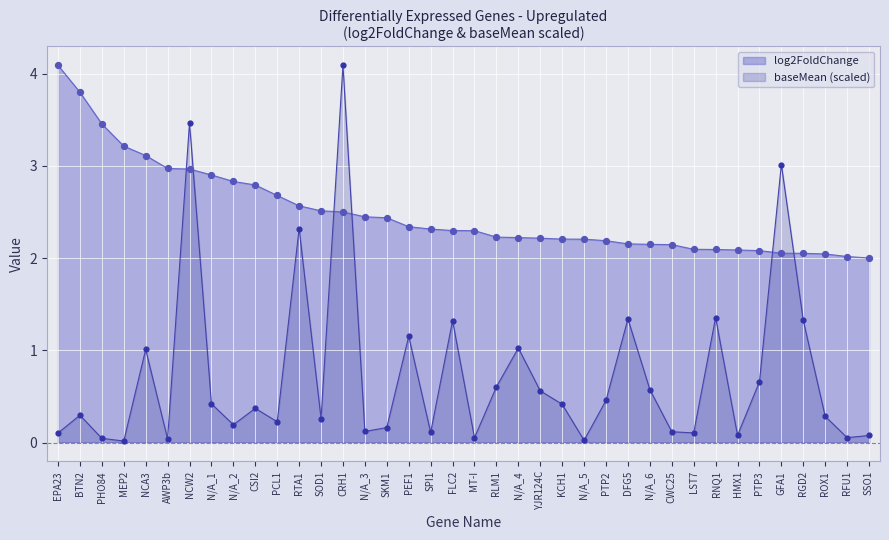

At which category is the sum across all series the highest?

CRH1